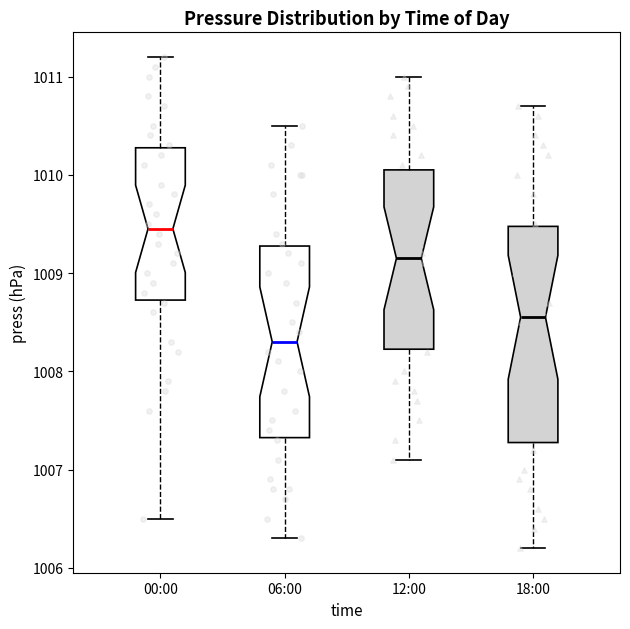

Reading left to right, read every box against the y-axis: the position of its median line, the range the box covers, and the ends of its whiskers. The values are not printed on the chart, so give them approximately, as read against the axis.

00:00: median 1009.5, box 1008.7 to 1010.3, whiskers 1006.5 to 1011.2
06:00: median 1008.3, box 1007.3 to 1009.3, whiskers 1006.3 to 1010.5
12:00: median 1009.2, box 1008.2 to 1010.1, whiskers 1007.1 to 1011.0
18:00: median 1008.6, box 1007.3 to 1009.5, whiskers 1006.2 to 1010.7